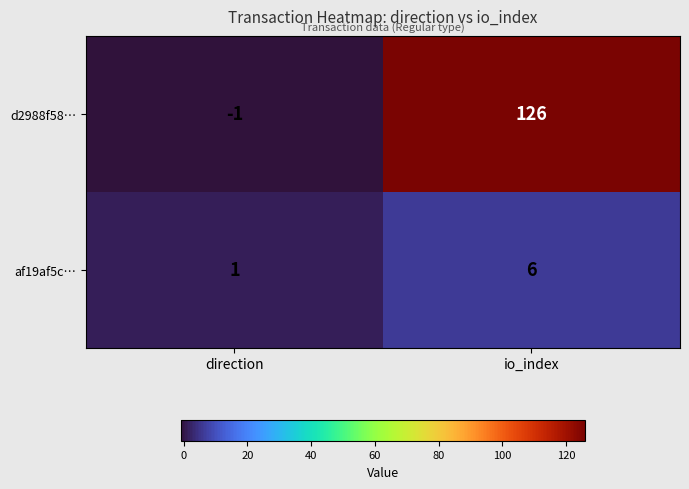

Reading left to right, transcribe all the data shown in this chart.

d2988f58…: direction=-1	io_index=126
af19af5c…: direction=1	io_index=6